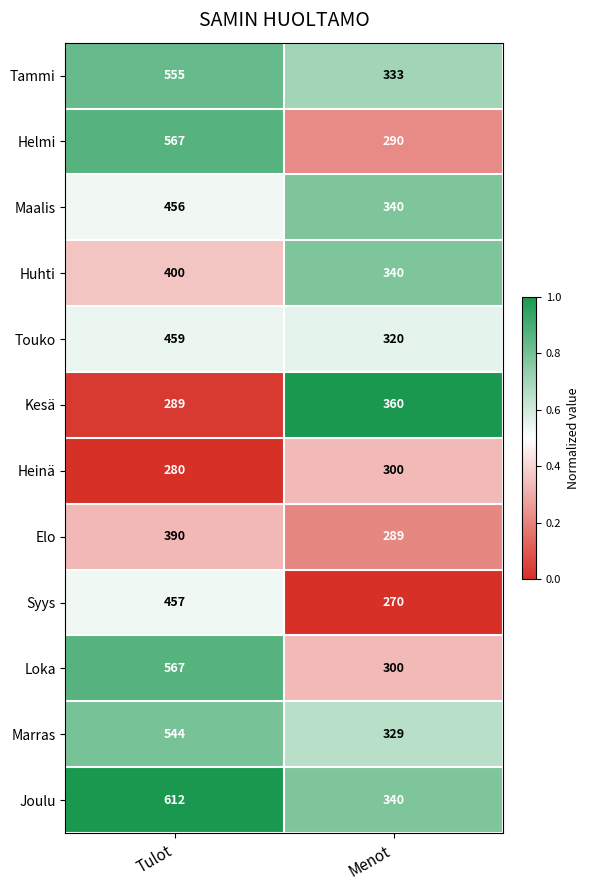

Is it true that Touko equals 203 at Menot?

False